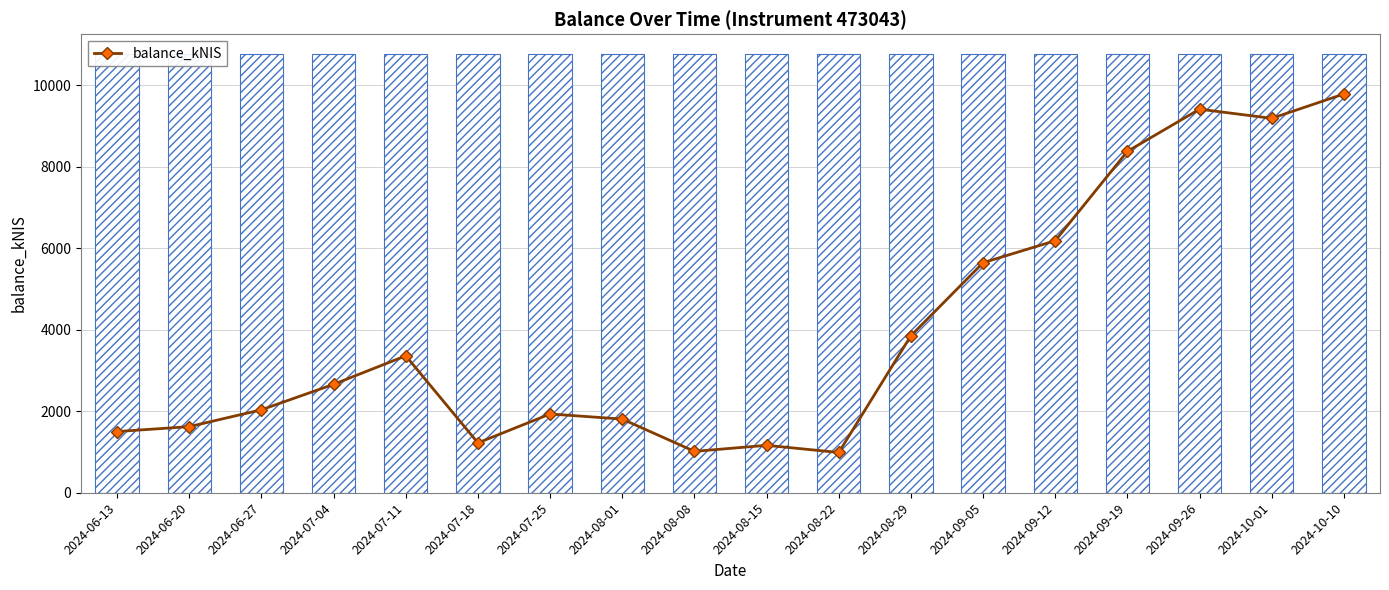

Reading left to right, what are all the values shown in this chart?

2024-06-13=1501.8	2024-06-20=1621.9	2024-06-27=2036.0	2024-07-04=2660.3	2024-07-11=3359.9	2024-07-18=1223.5	2024-07-25=1932.9	2024-08-01=1807.4	2024-08-08=1015.2	2024-08-15=1163.6	2024-08-22=987.6	2024-08-29=3853.0	2024-09-05=5643.9	2024-09-12=6184.9	2024-09-19=8377.2	2024-09-26=9411.5	2024-10-01=9186.3	2024-10-10=9784.3